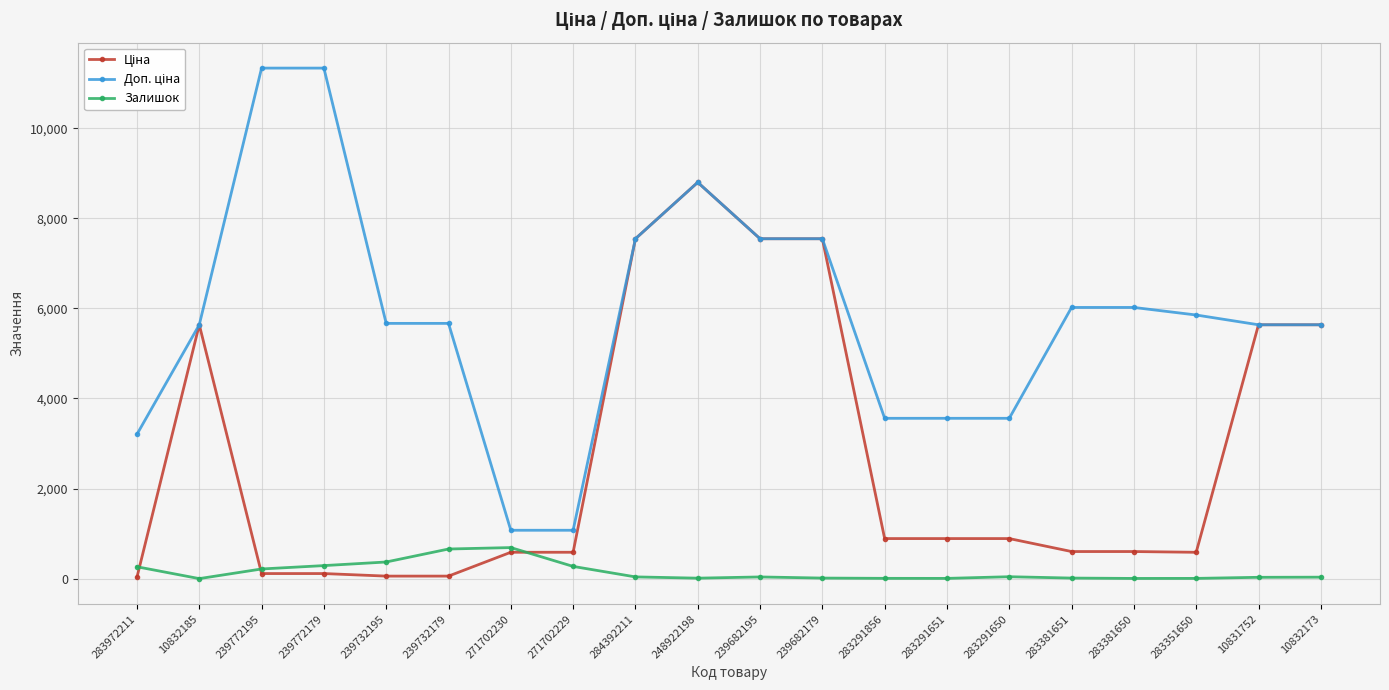

Is it true that Залишок equals 658.0 at 239732179?

True